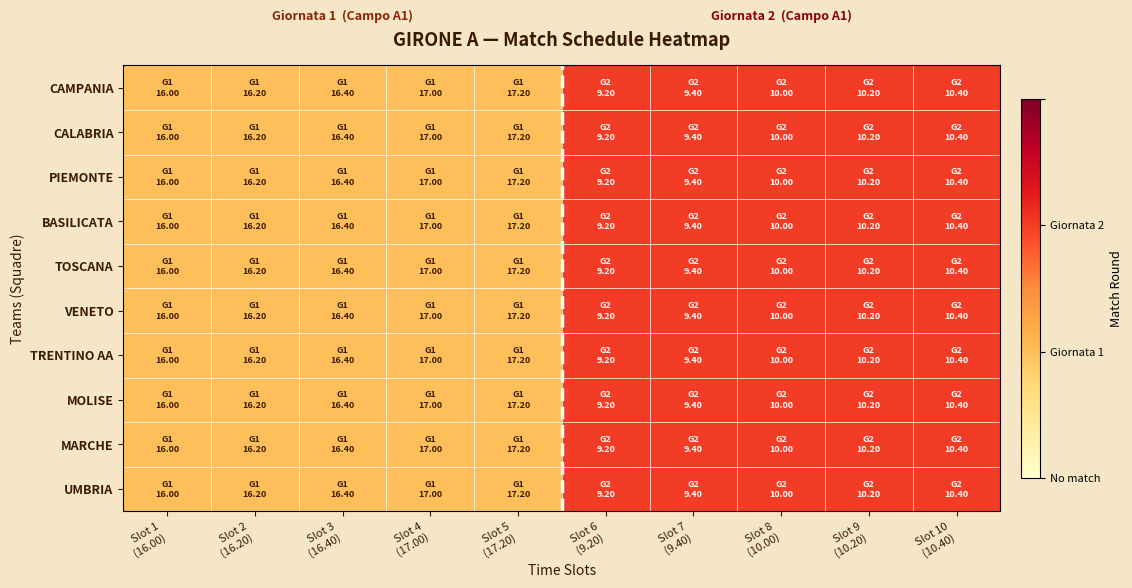

How many distinct data groups are displayed?

10